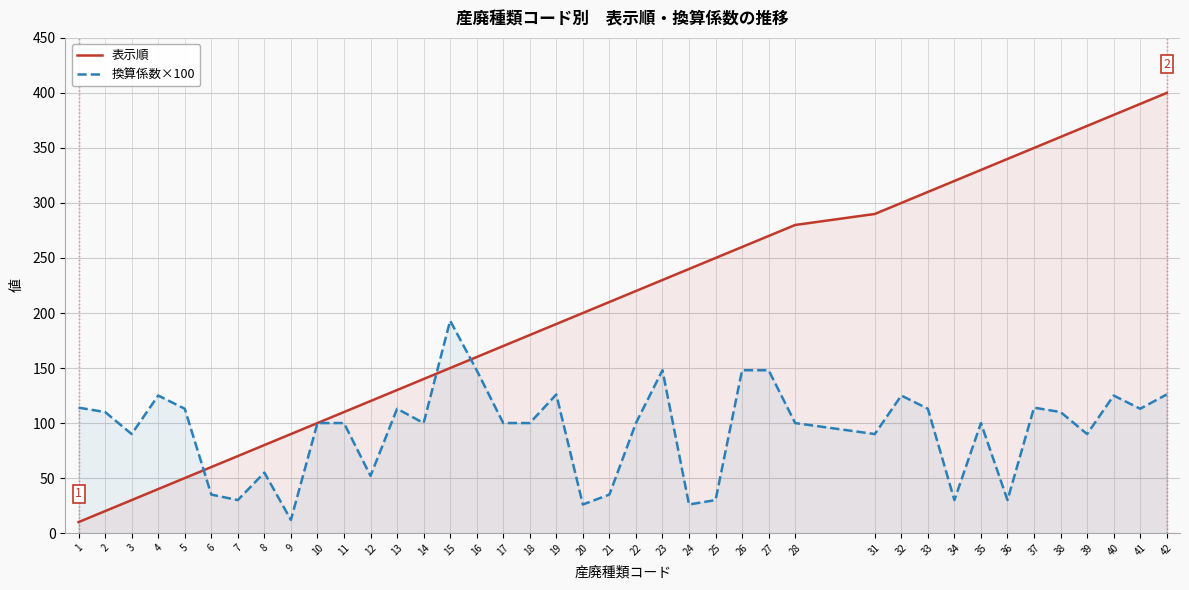

Reading left to right, transcribe all the data shown in this chart.

表示順: 1=10	2=20	3=30	4=40	5=50	6=60	7=70	8=80	9=90	10=100	11=110	12=120	13=130	14=140	15=150	16=160	17=170	18=180	19=190	20=200	21=210	22=220	23=230	24=240	25=250	26=260	27=270	28=280	31=290	32=300	33=310	34=320	35=330	36=340	37=350	38=360	39=370	40=380	41=390	42=400
換算係数×100: 1=114	2=110	3=90	4=125	5=113	6=35	7=30	8=55	9=12	10=100	11=100	12=52	13=113	14=100	15=193	16=148	17=100	18=100	19=126	20=26	21=35	22=100	23=148	24=26	25=30	26=148	27=148	28=100	31=90	32=125	33=113	34=30	35=100	36=30	37=114	38=110	39=90	40=125	41=113	42=126